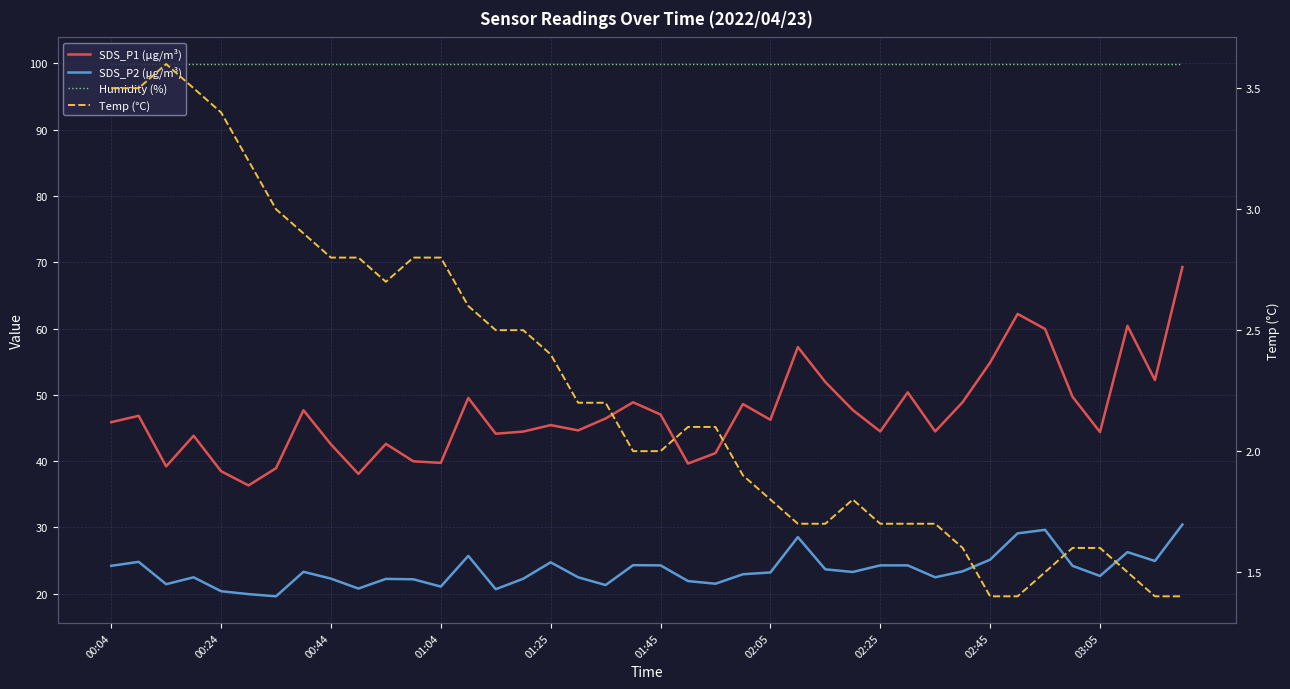

Where is the first local minimum for Temp (°C)?

10